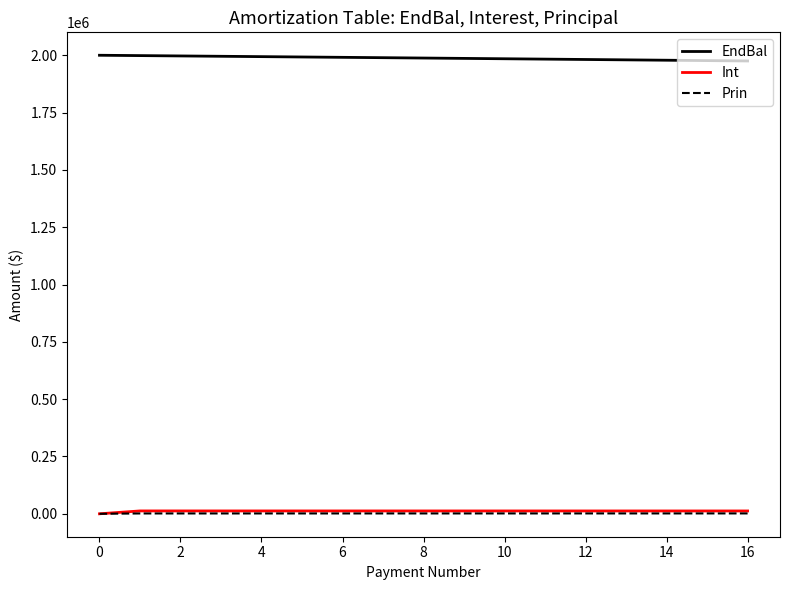

Which series has the largest total across all categories?

EndBal